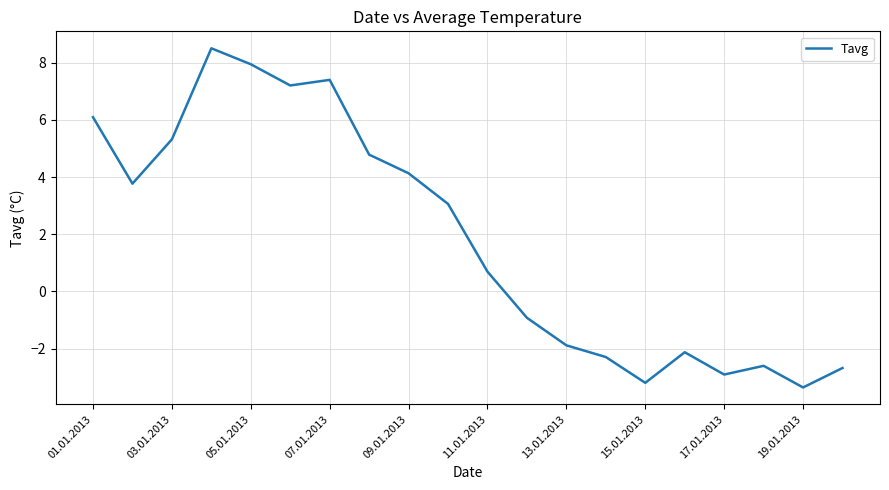

What is the smallest value displayed?

-3.4